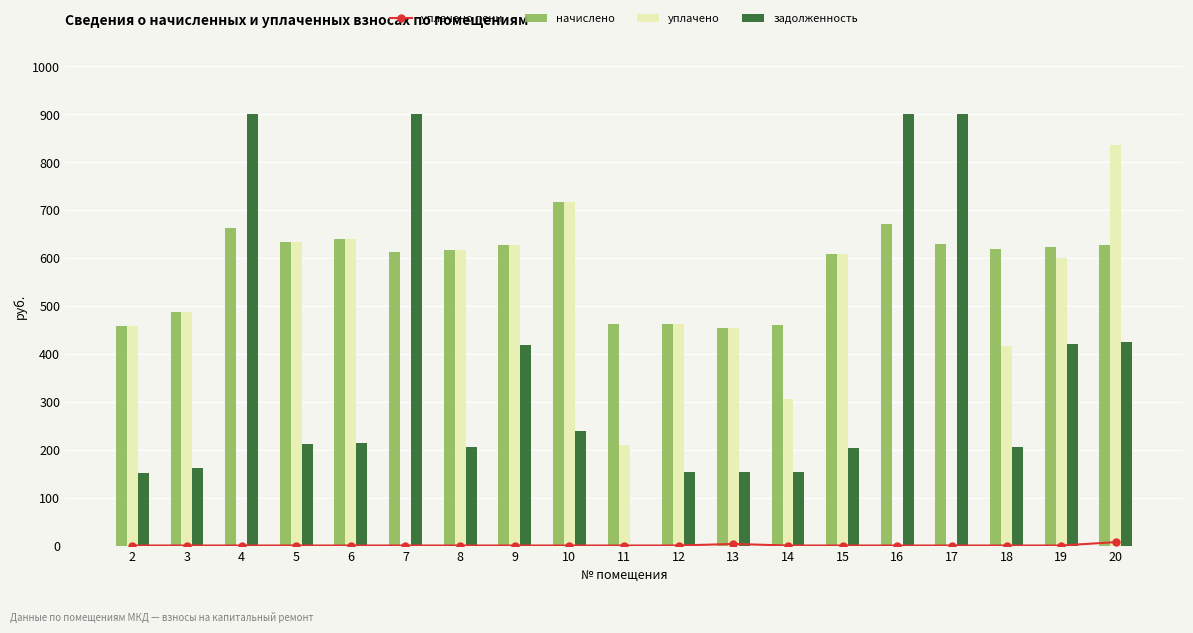

Is it true that задолженность equals 336.6 at 10?

False